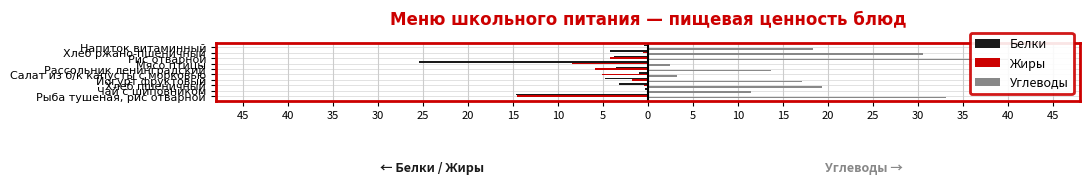

The value of Жиры at Чай с шиповником is -0.0. True or false?

False